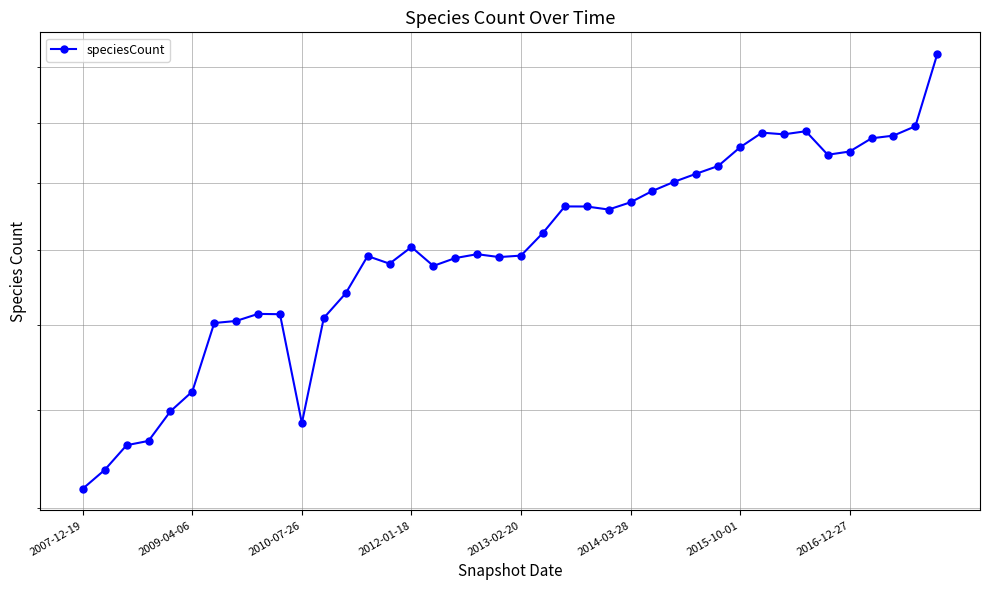

How many interior local peaks (higher than both neighbors) does the data have?

7